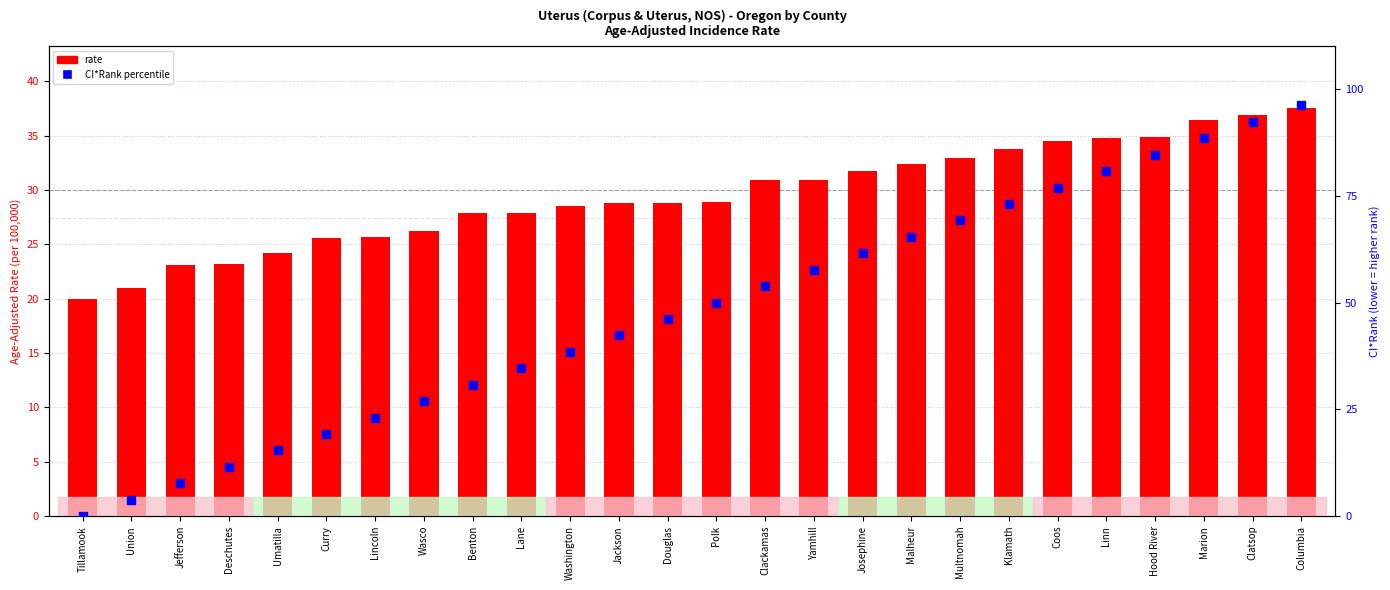

Which series contains the lowest Y value?

CI*Rank percentile